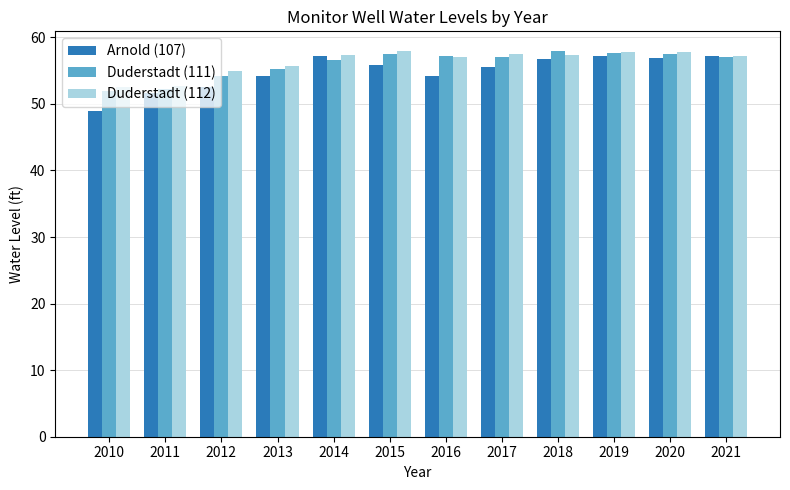

What is the difference between the maximum and minimum values in the Duderstadt (111) series?

5.9